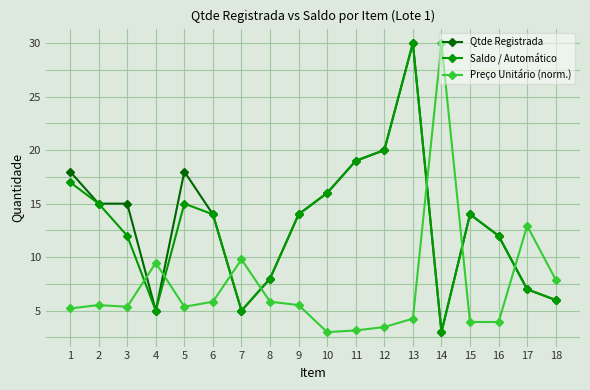

At which category does Saldo / Automático reach its first local peak?

5